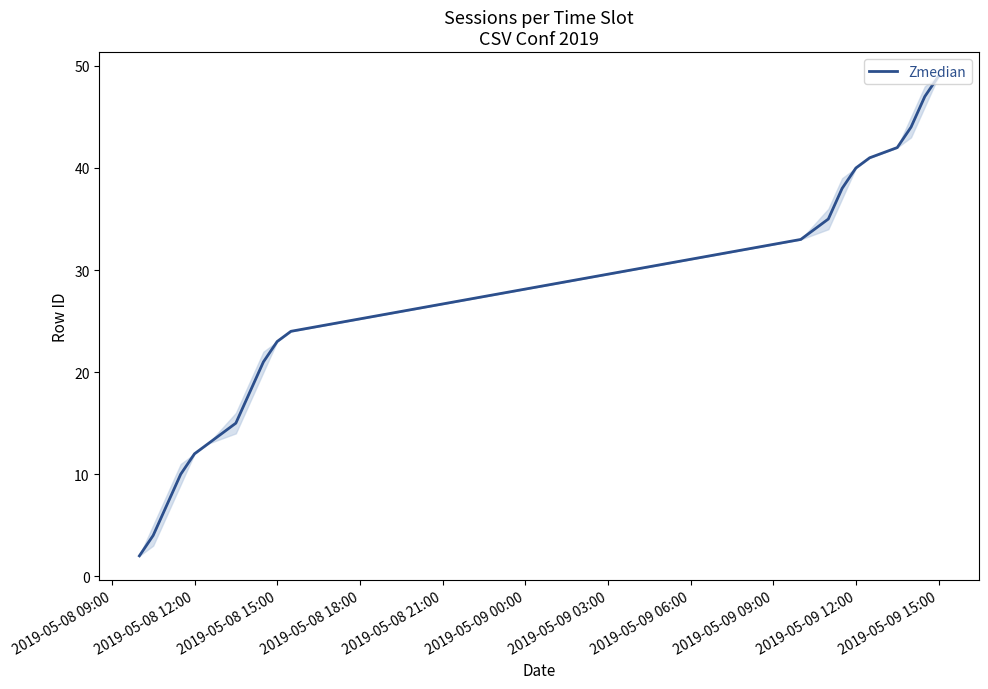

What is the difference between the maximum and minimum values?

47